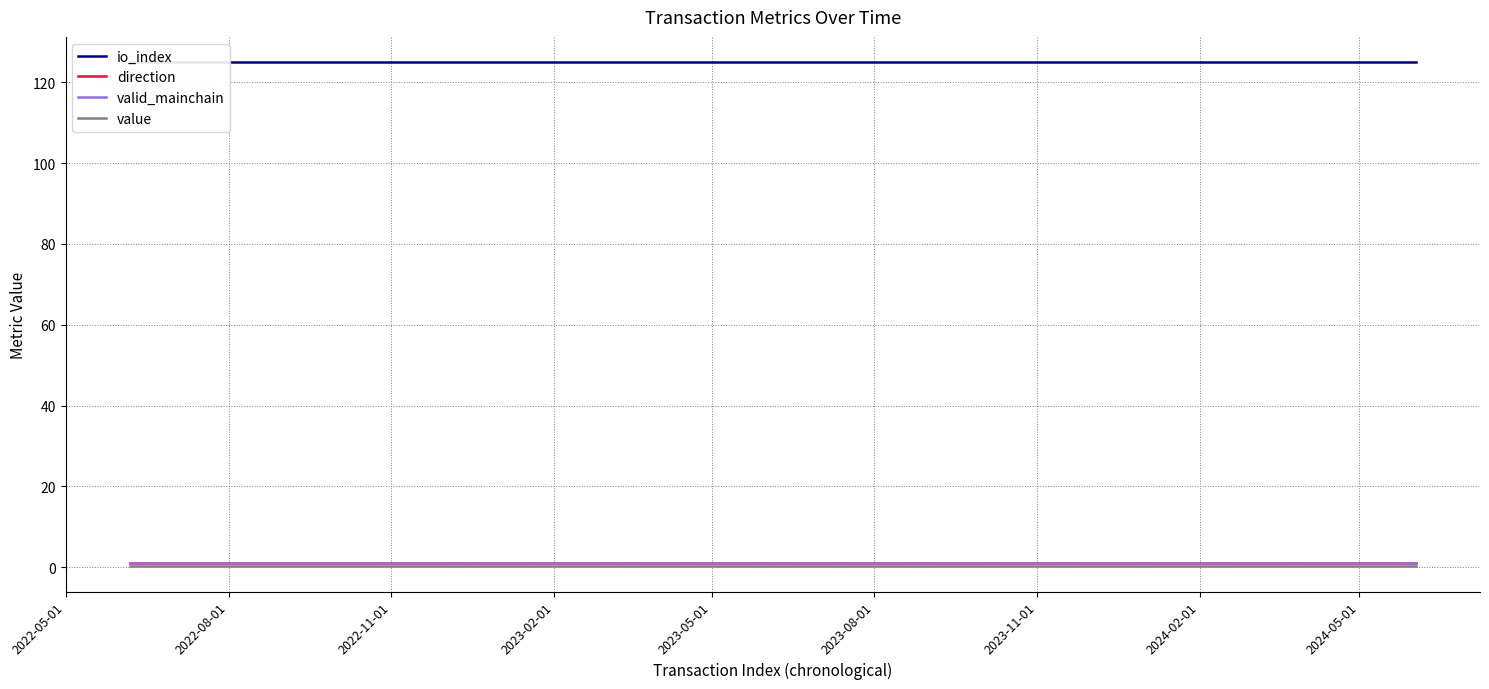

What is the difference between the highest and lowest values at 2023-05-01?

124.8